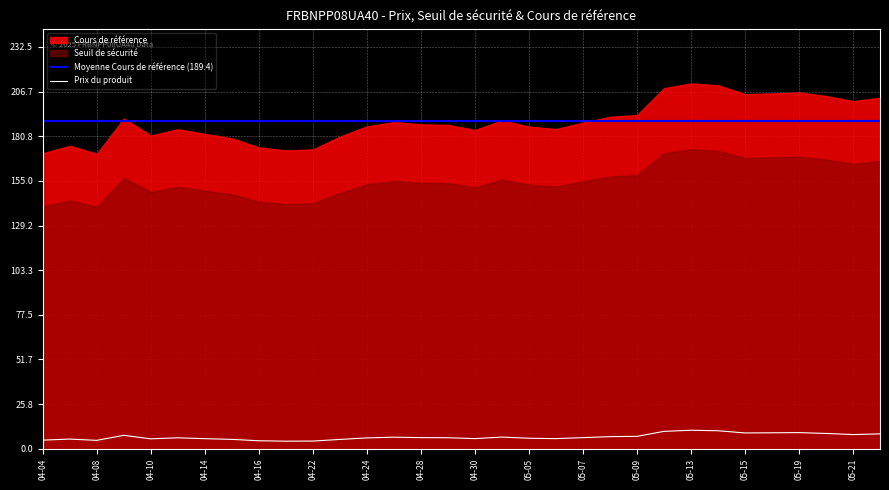

At which category is the sum across all series the highest?

2025-05-13